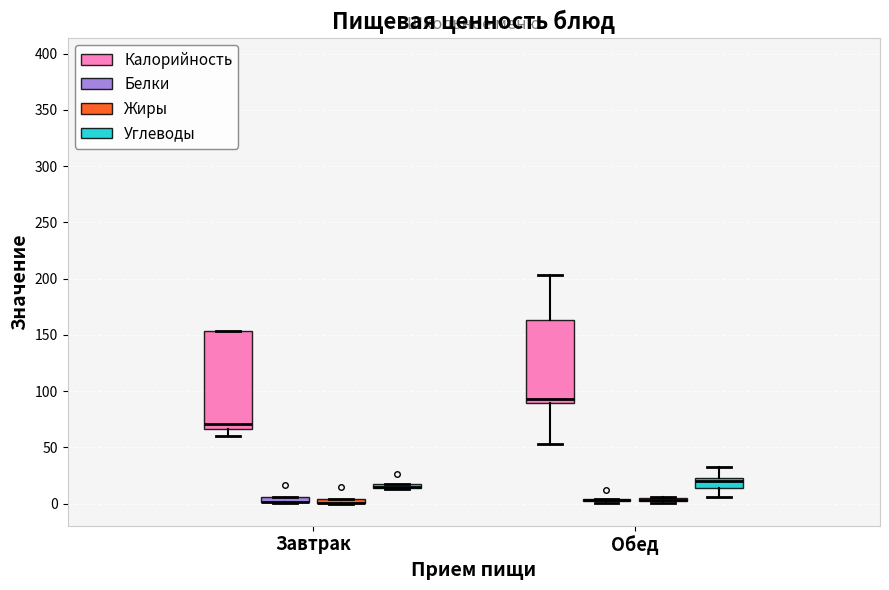

Which box is the tallest, from its lower edge to its upper edge?

Завтрак (Калорийность)